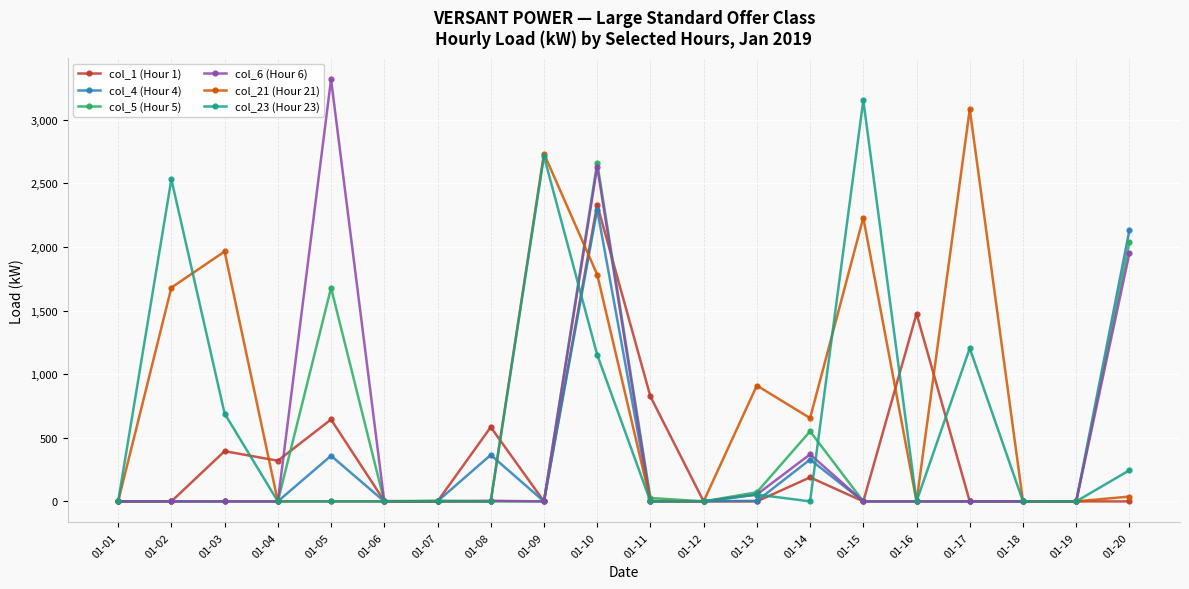

The col_21 (Hour 21) series shows 2014 at 01-19. True or false?

False